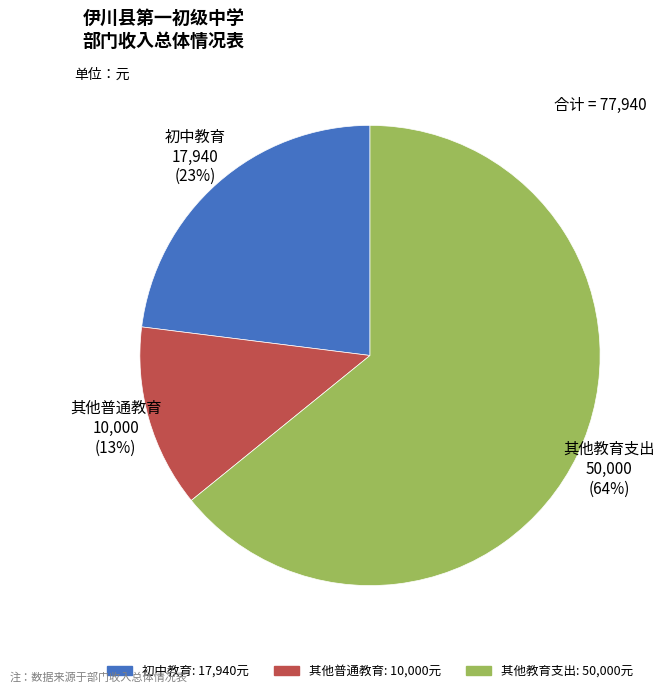

To the nearest percent, what is the difference between the 初中教育 and 其他教育支出 slice percentages?

41%